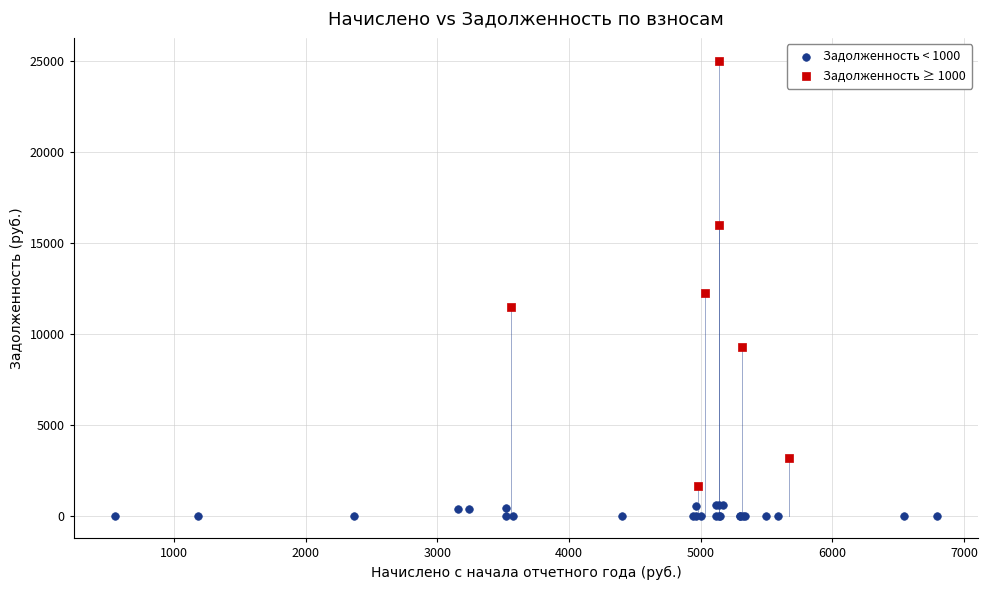

Which series has the widest spread of Y values?

Задолженность ≥ 1000